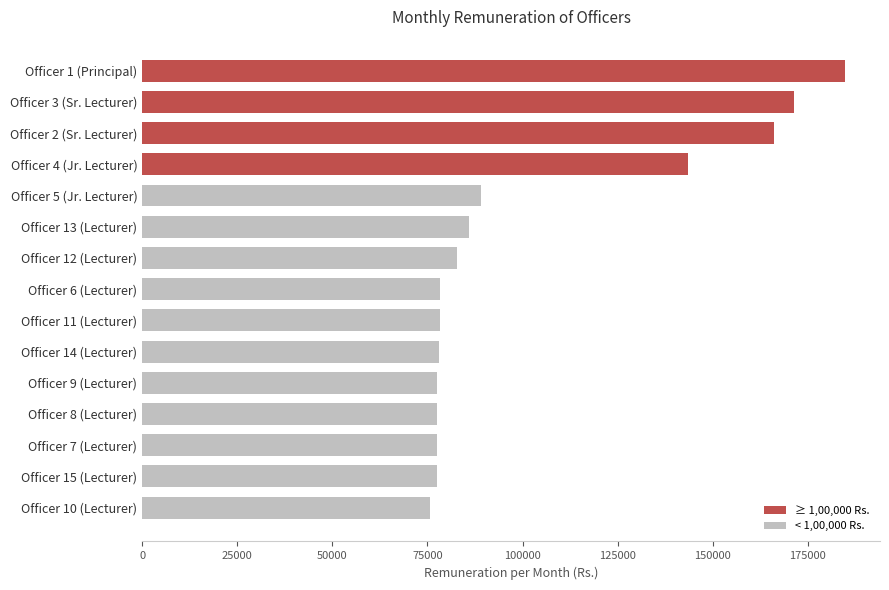

Is it true that the value at Officer 12 (Lecturer) is 137907?

False